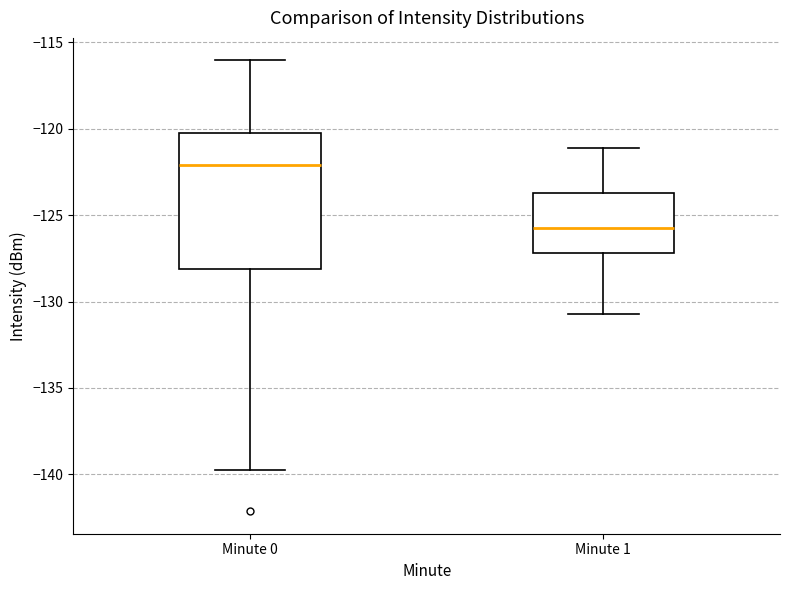

Where is the lower edge of the box for Minute 0 on the y-axis? The values are not printed on the chart, so give them approximately, as read against the axis.

-128.0